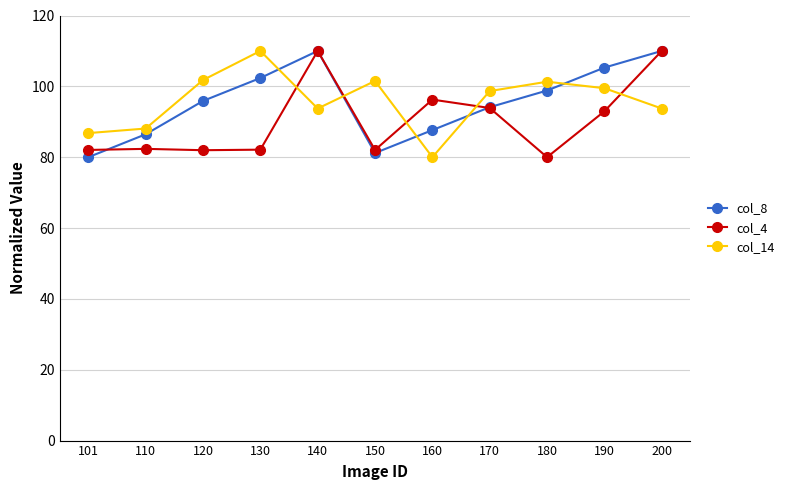

What is the smallest value displayed?

80.0